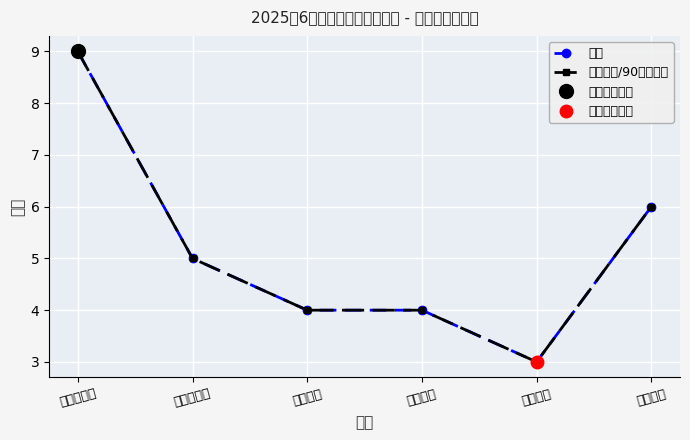

Which category has the lowest value across all series?

合力社区